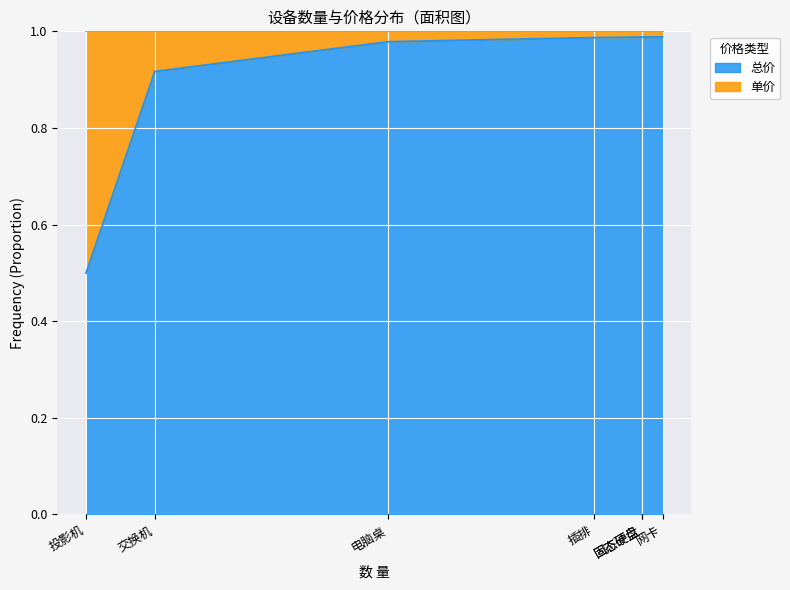

Reading left to right, what are all the values shown in this chart?

0.5	0.9	1.0	1.0	1.0	1.0	1.0